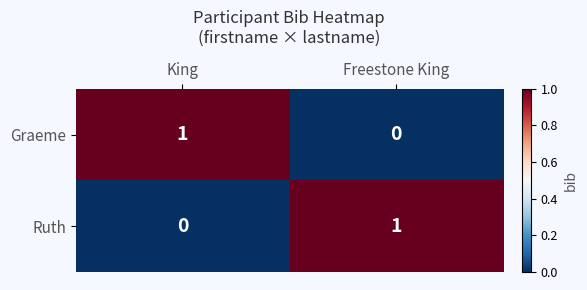

At Freestone King, list the series in order from largest to smallest.

Ruth, Graeme